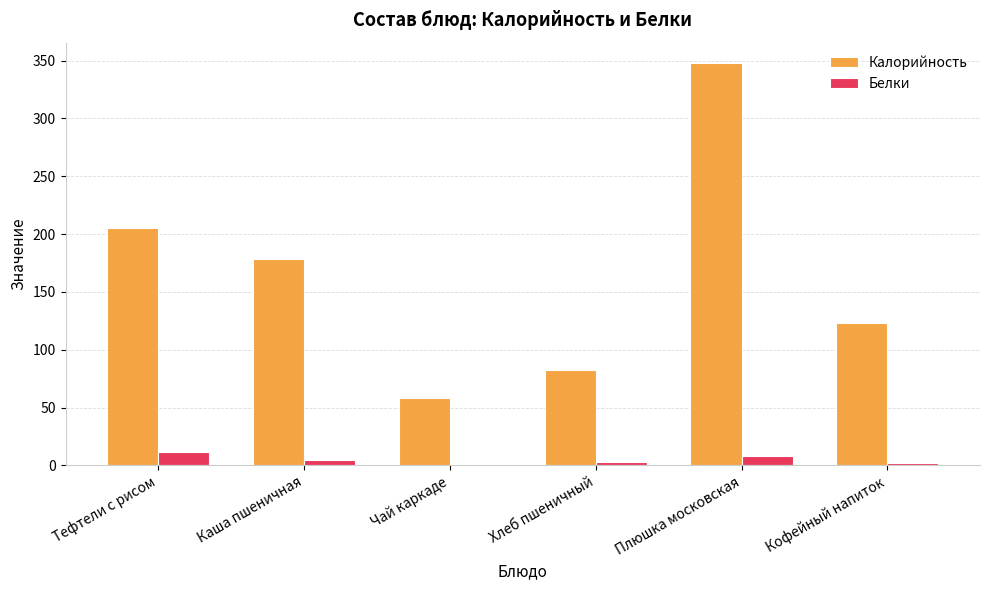

Between Каша пшеничная and Чай каркаде, which series saw the biggest shift?

Калорийность